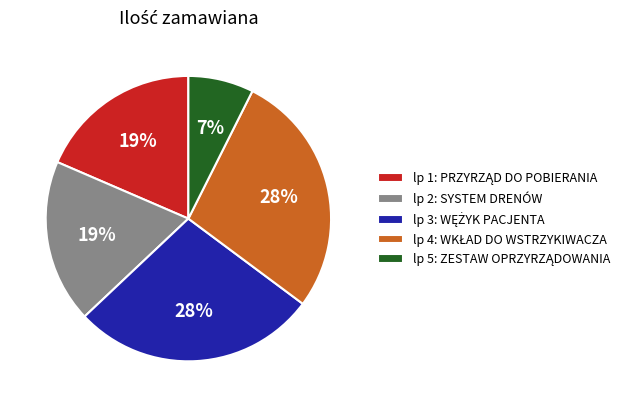

To the nearest percent, what percentage of the pie is lp 2: SYSTEM DRENÓW?

19%